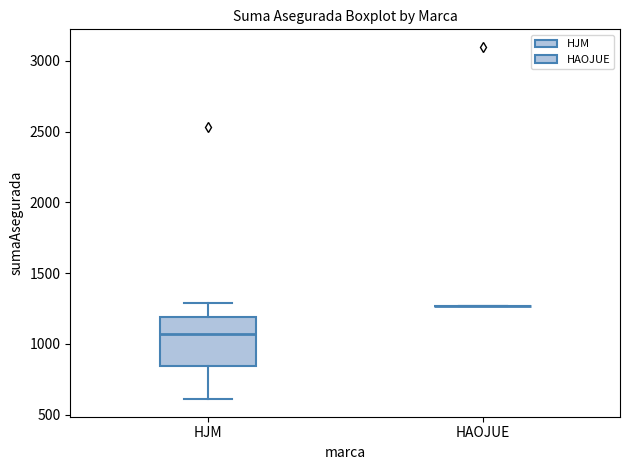

Which box is the tallest, from its lower edge to its upper edge?

HJM